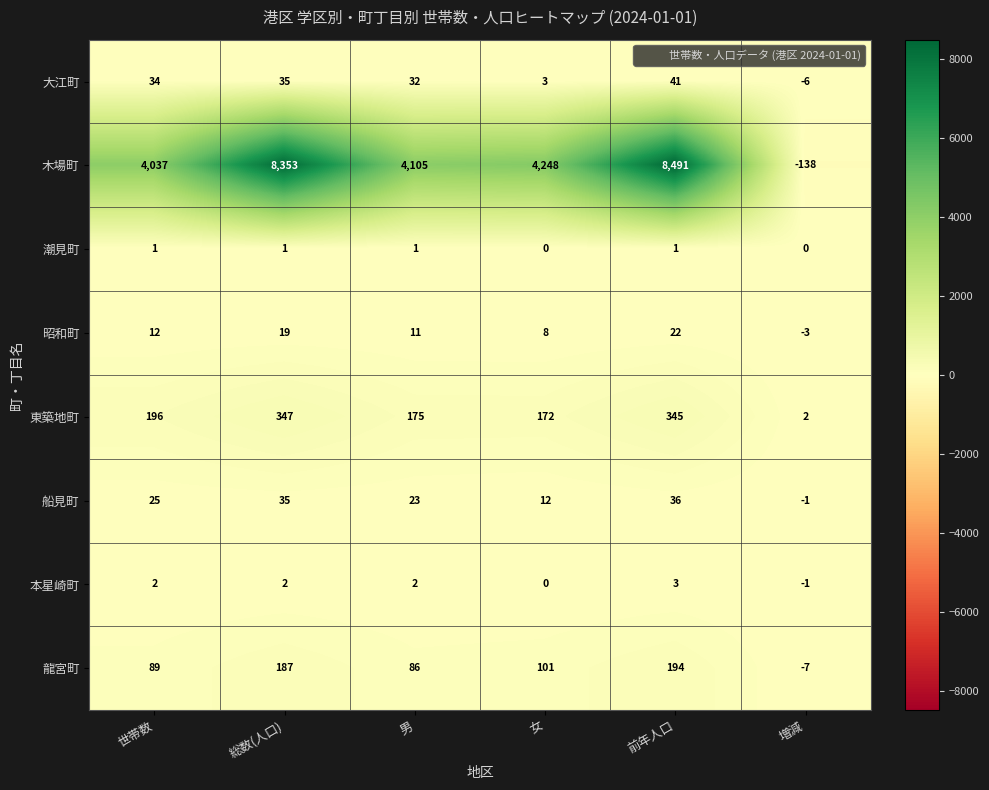

What is the difference between the maximum and minimum values in the 本星崎町 series?

4